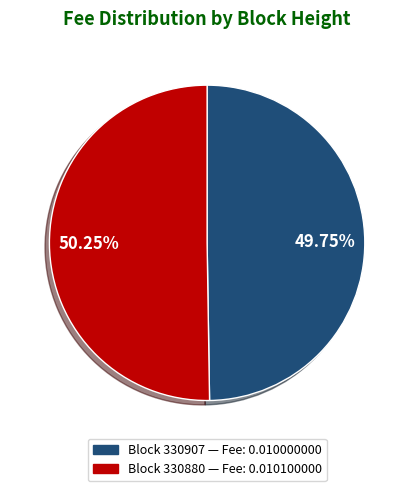

Is there a majority slice in this chart?

Yes